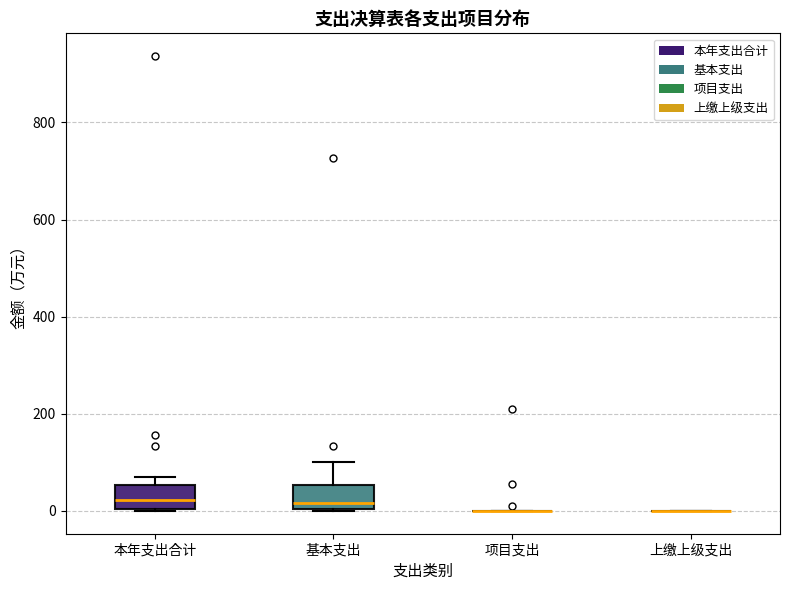

Reading left to right, read every box against the y-axis: the position of its median line, the range the box covers, and the ends of its whiskers. The values are not printed on the chart, so give them approximately, as read against the axis.

本年支出合计: median 20, box 0 to 60, whiskers 0 to 80
基本支出: median 20, box 0 to 60, whiskers 0 to 100
项目支出: box collapsed to a line at 0, whiskers 0 to 0
上缴上级支出: box collapsed to a line at 0, whiskers 0 to 0